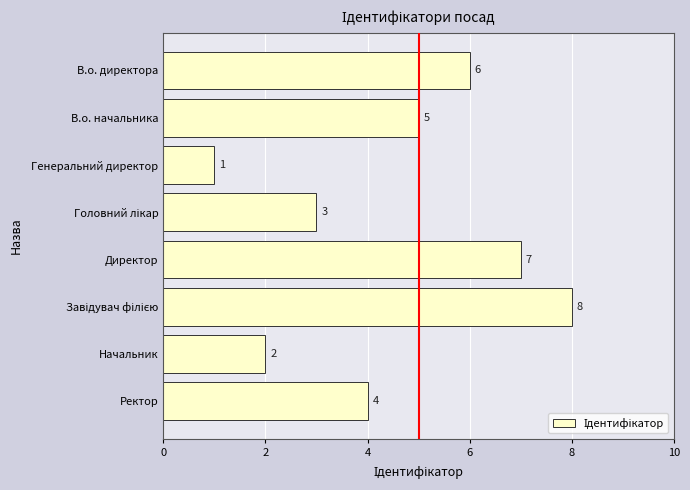

Is it true that the value at Директор is 13?

False